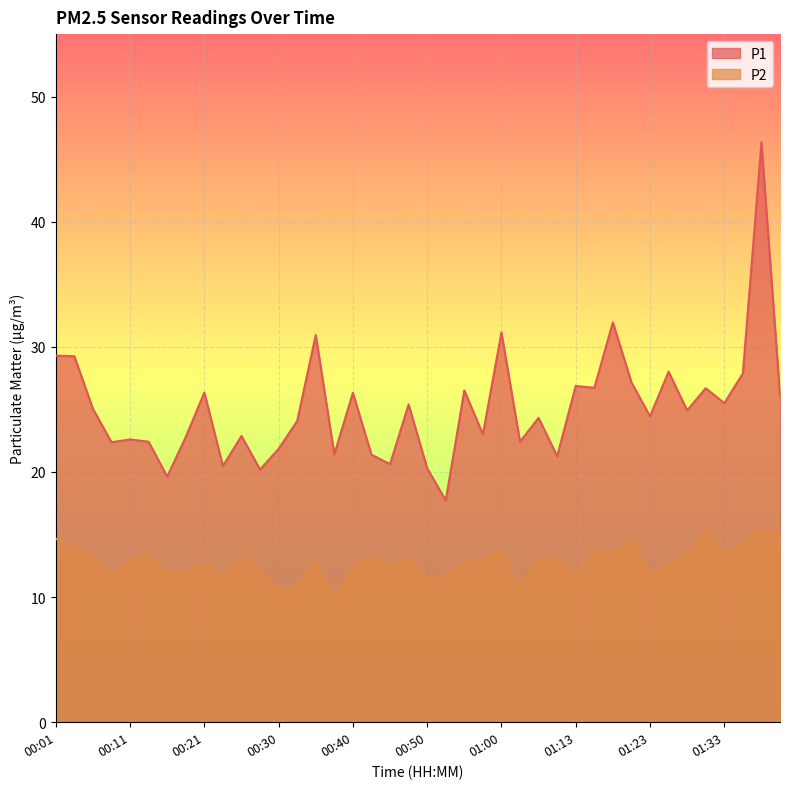

Between 00:28 and 01:05, which series saw the biggest shift?

P1